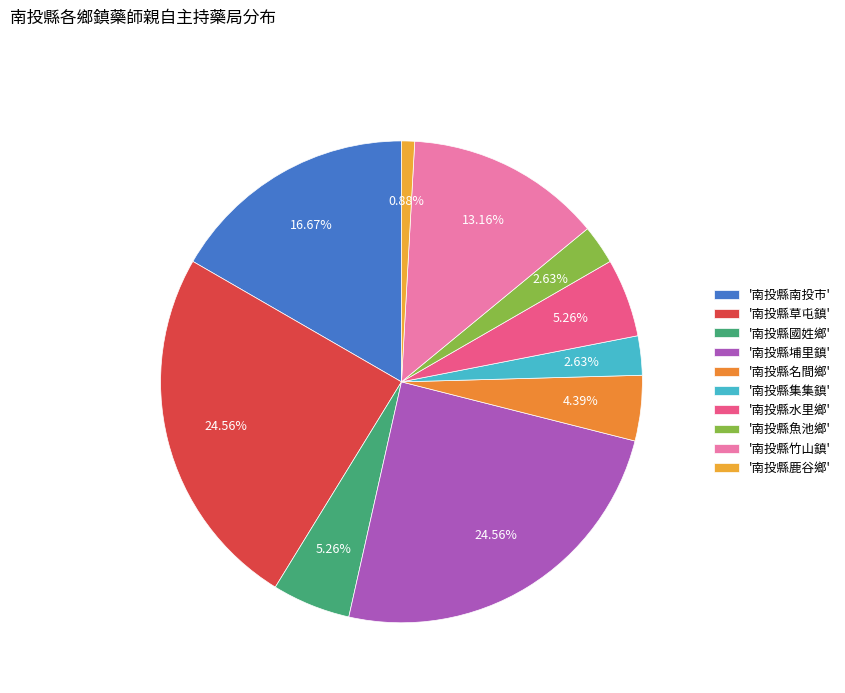

Count the number of slices in the pie.

10